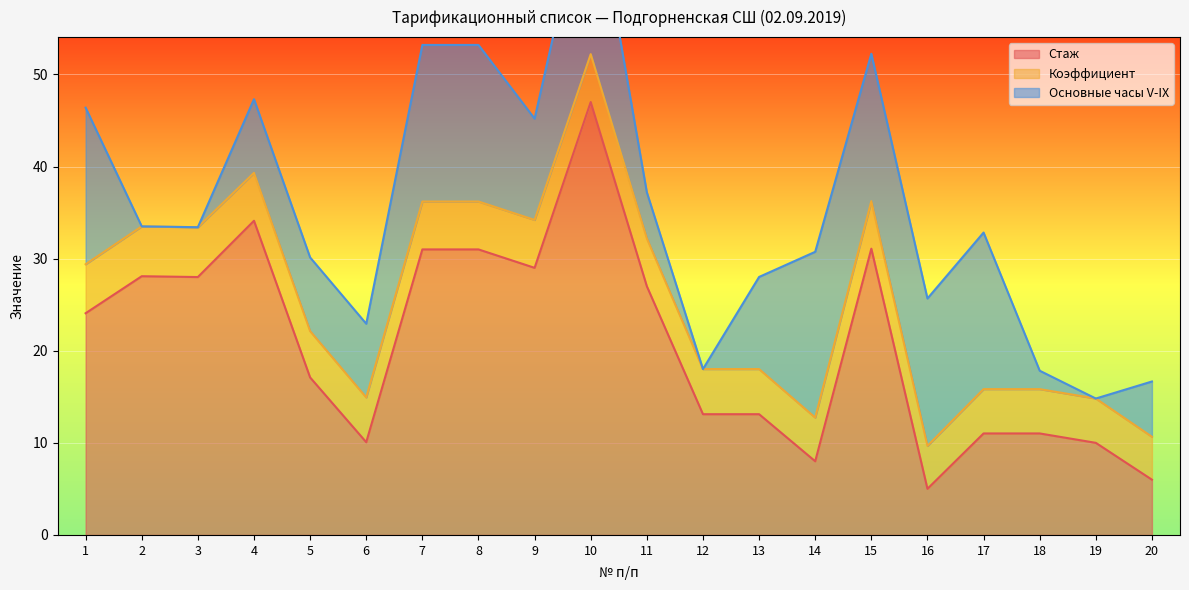

How many series are shown in this chart?

3